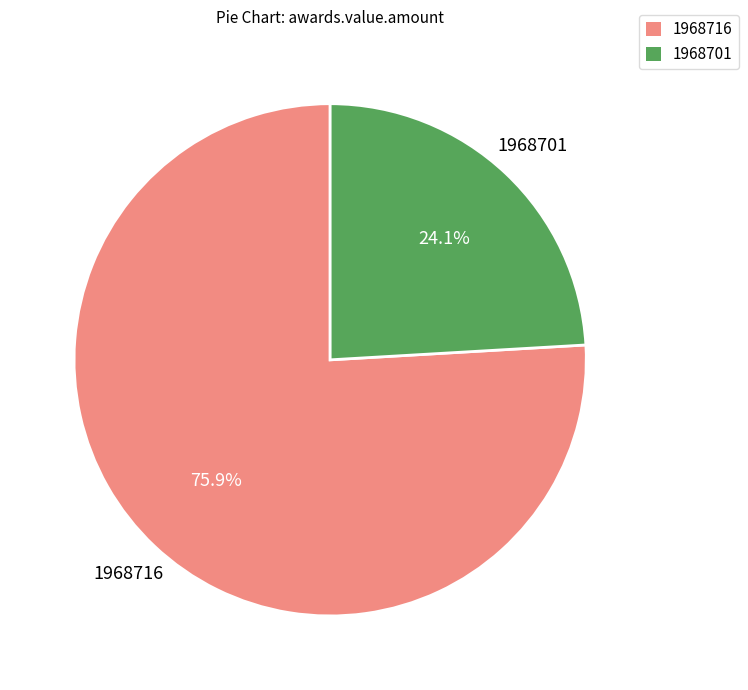

To the nearest percent, what is the difference between the largest and smallest slice percentages?

52%